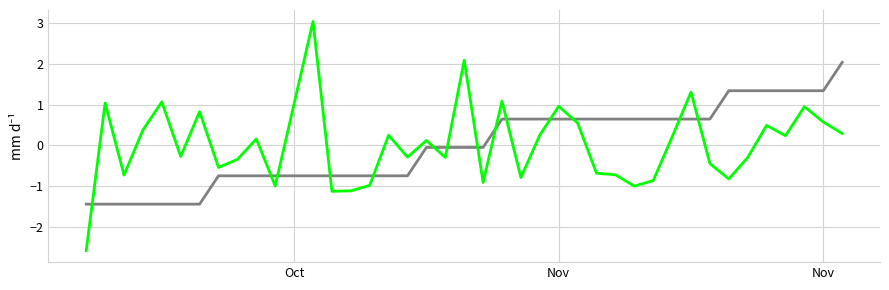

What is the minimum value shown in the chart?

-2.6